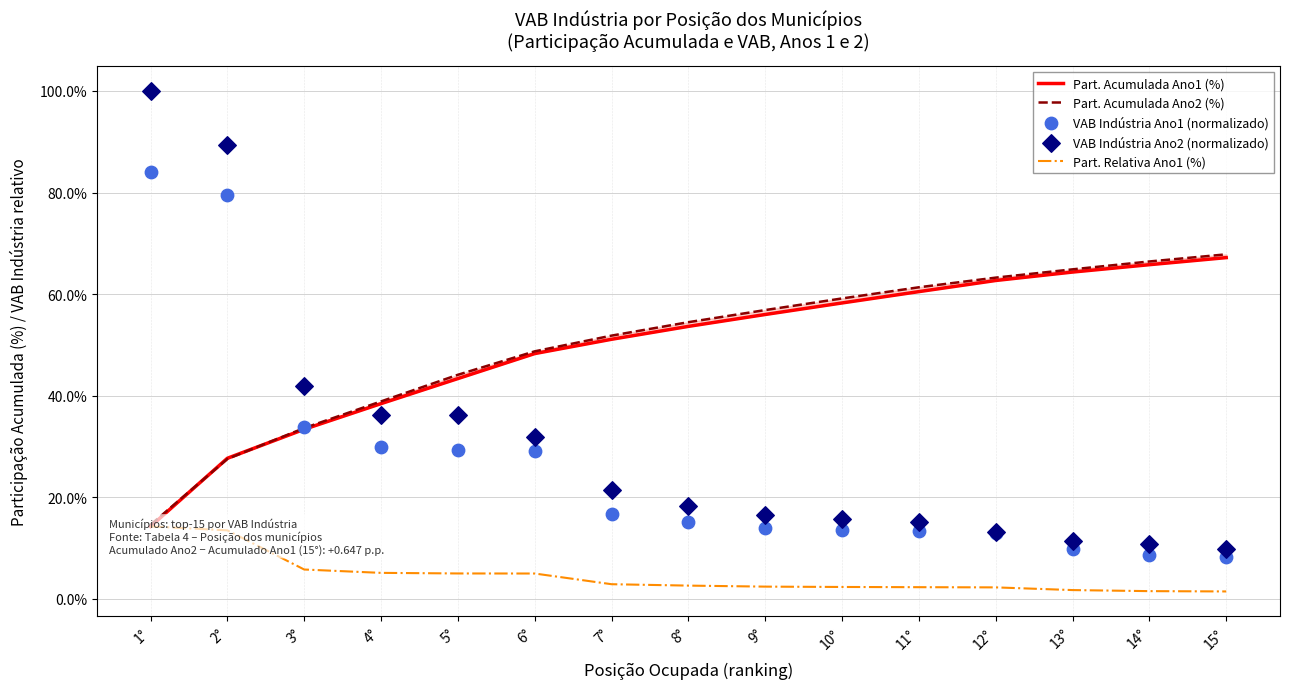

Which series has the widest spread of Y values?

VAB Indústria Ano2 (normalizado)